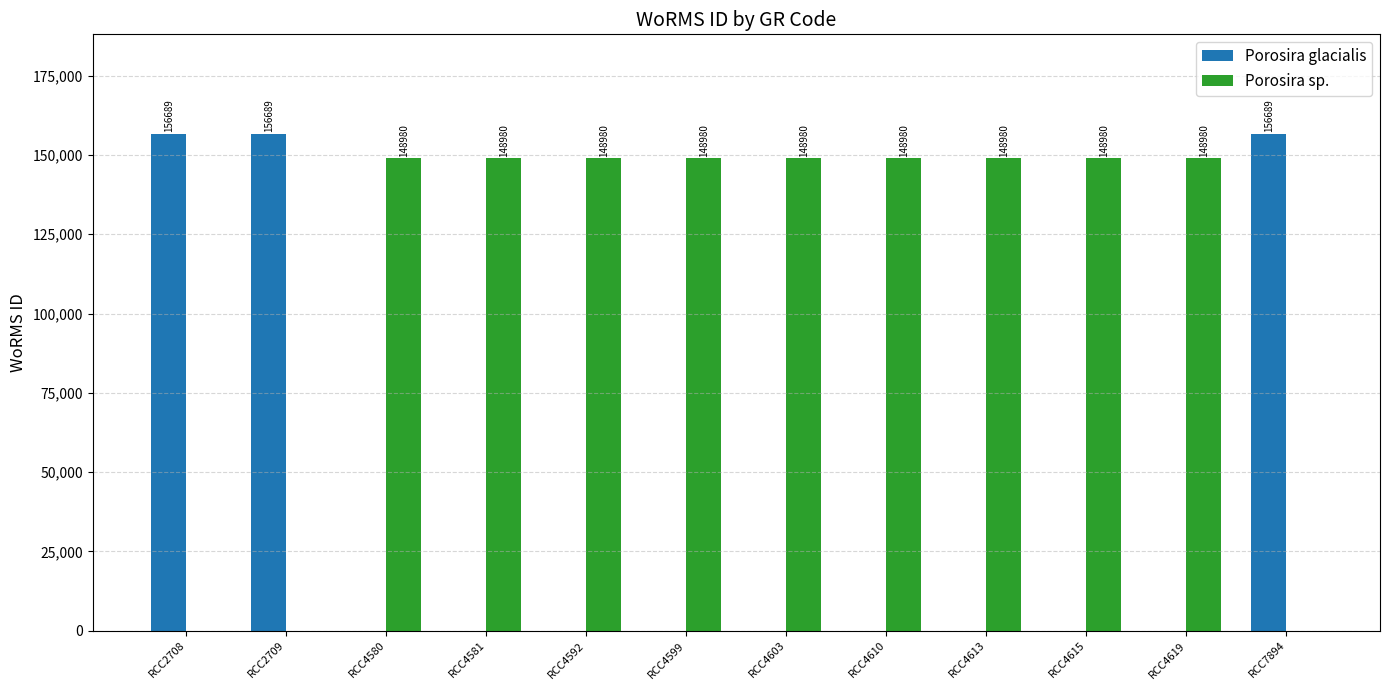

What is the average value of the Porosira sp. series?

111735